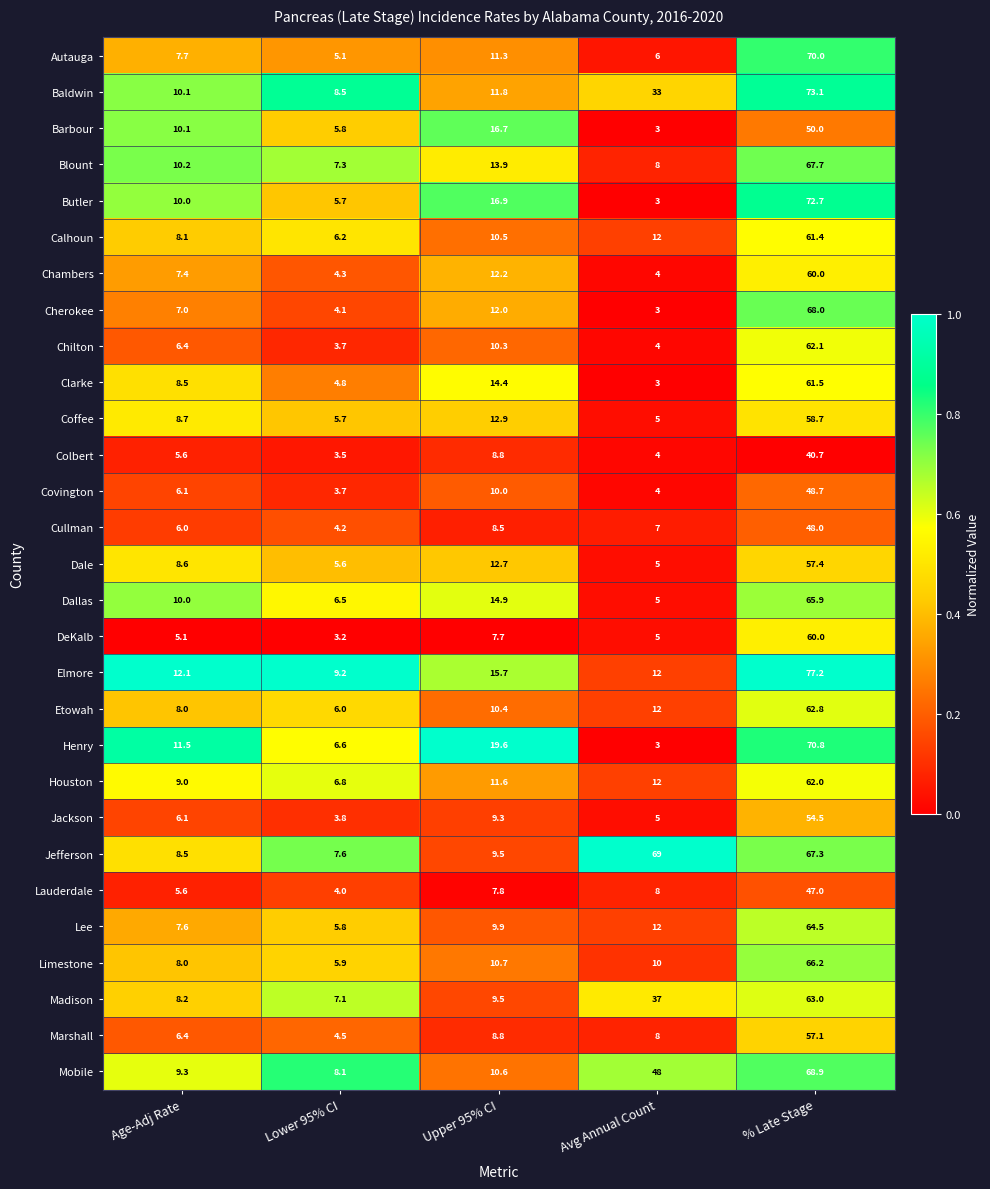

Which series changed the most between Age-Adj Rate and % Late Stage?

Elmore